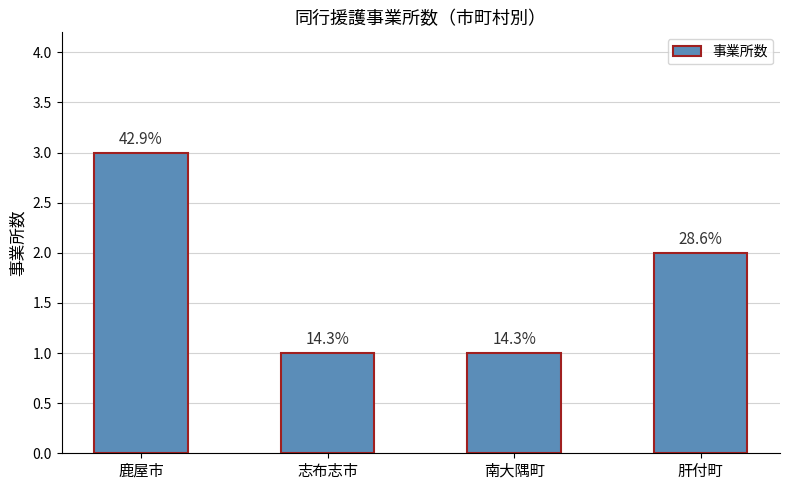

What is the label of the 4th bar from the right?

鹿屋市